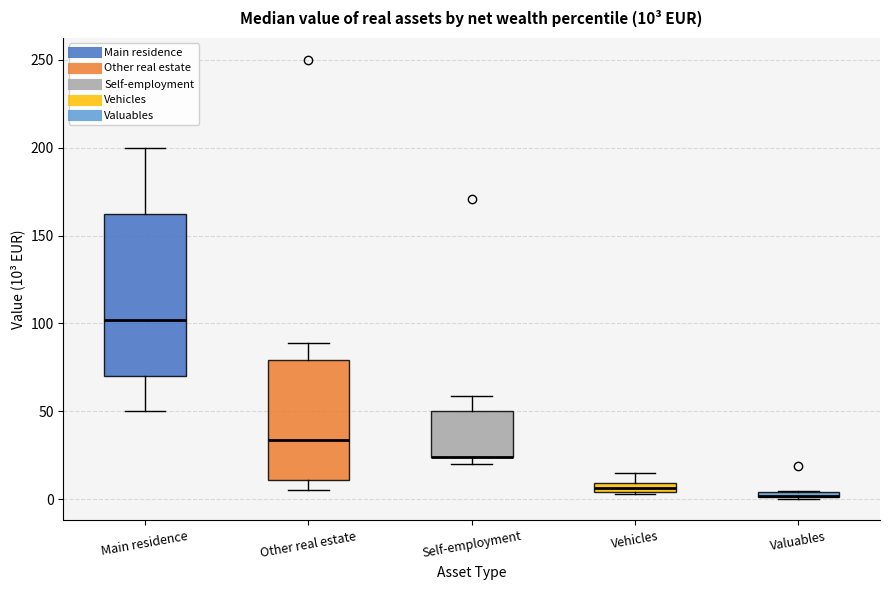

Comparing the boxes themselves (not the whiskers), which one is the tallest?

Main residence